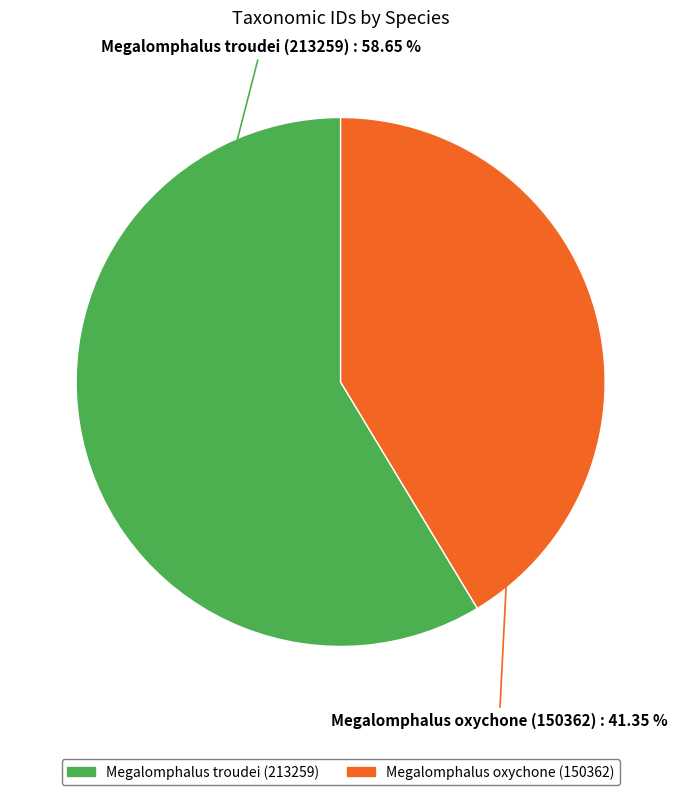

Is there any slice that represents more than half of the pie?

Yes